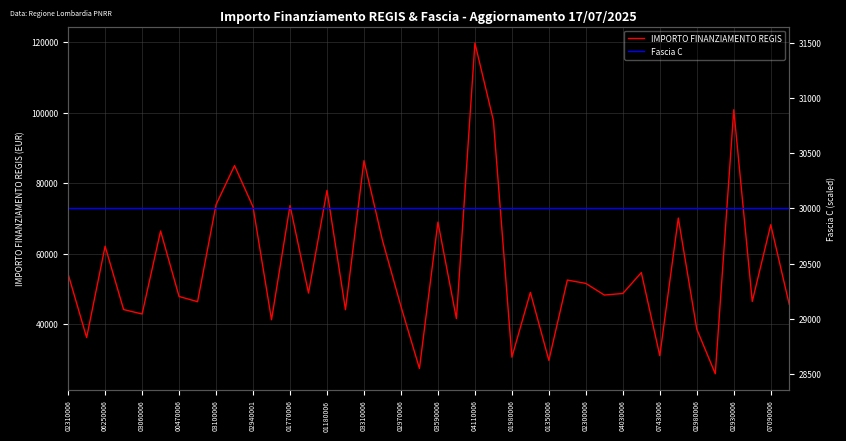

What is the total value across all series at 31?

84577.6